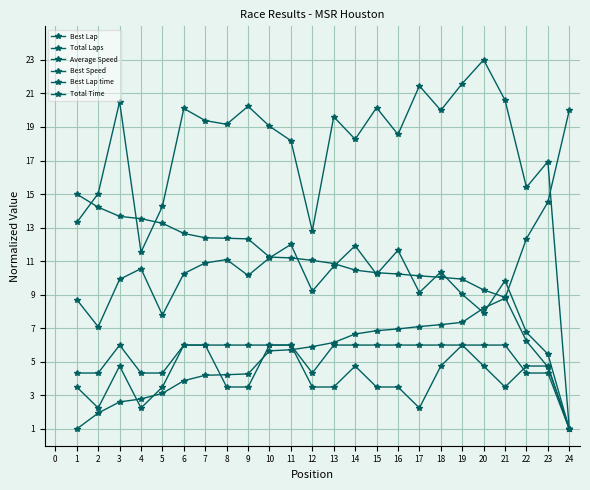

Reading left to right, list all the values displayed in this chart.

Best Lap: 3.5	2.2	4.8	2.2	3.5	6.0	6.0	3.5	3.5	6.0	6.0	3.5	3.5	4.8	3.5	3.5	2.2	4.8	6.0	4.8	3.5	4.8	4.8	1.0
Total Laps: 4.3	4.3	6.0	4.3	4.3	6.0	6.0	6.0	6.0	6.0	6.0	4.3	6.0	6.0	6.0	6.0	6.0	6.0	6.0	6.0	6.0	4.3	4.3	1.0
Average Speed: 8.7	7.1	9.9	10.6	7.8	10.3	10.9	11.1	10.1	11.2	12.0	9.2	10.7	11.9	10.2	11.7	9.1	10.4	9.0	7.9	9.8	6.8	5.5	1.0
Best Speed: 15.0	14.2	13.7	13.5	13.3	12.7	12.4	12.4	12.3	11.2	11.2	11.0	10.9	10.5	10.3	10.2	10.1	10.0	9.9	9.3	8.8	6.2	4.7	1.0
Best Lap time: 1.0	1.9	2.6	2.8	3.1	3.9	4.2	4.2	4.3	5.7	5.7	5.9	6.2	6.7	6.9	7.0	7.1	7.2	7.4	8.2	8.8	12.3	14.5	20.0
Total Time: 13.3	15.0	20.5	11.5	14.3	20.1	19.4	19.2	20.2	19.0	18.2	12.8	19.6	18.3	20.2	18.6	21.5	20.0	21.6	23.0	20.6	15.4	16.9	1.0